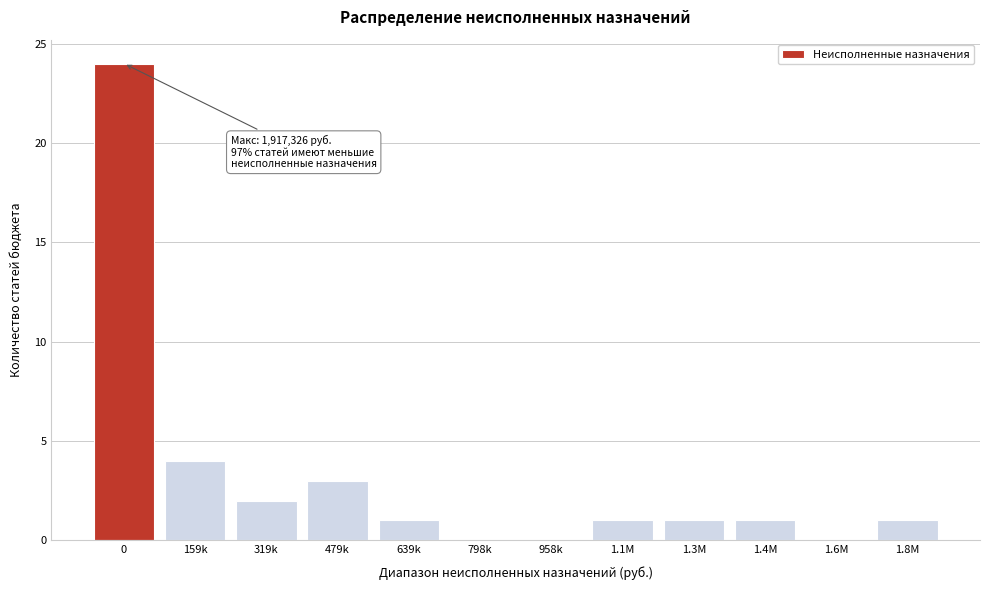

Reading right to left, what are all the values shown in this chart?

1.8M=1	1.6M=0	1.4M=1	1.3M=1	1.1M=1	958k=0	798k=0	639k=1	479k=3	319k=2	159k=4	0=24